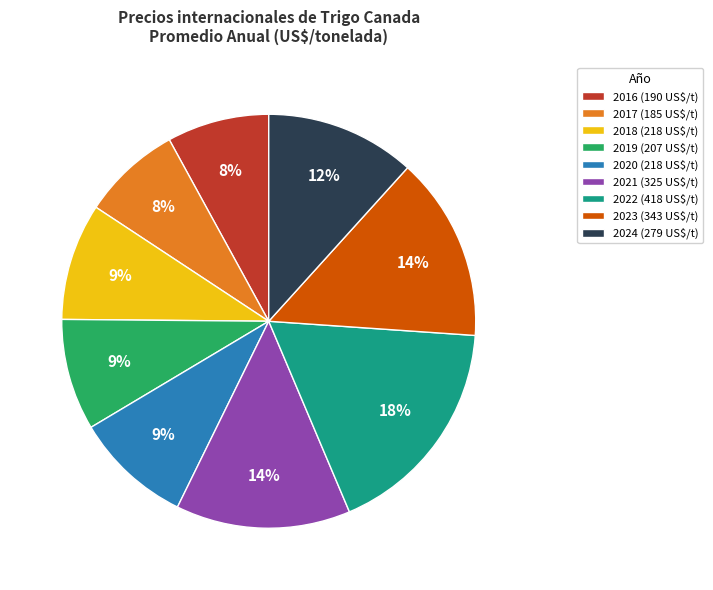

Combined, do 2016 and 2022 account for over 50%?

No